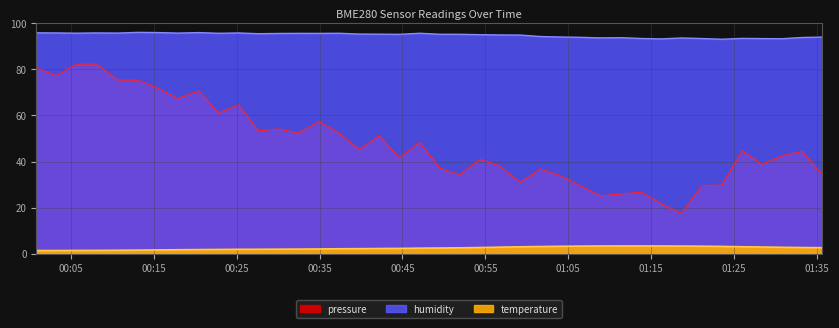

Where is the first local maximum for temperature?

2022-12-20T01:11:20